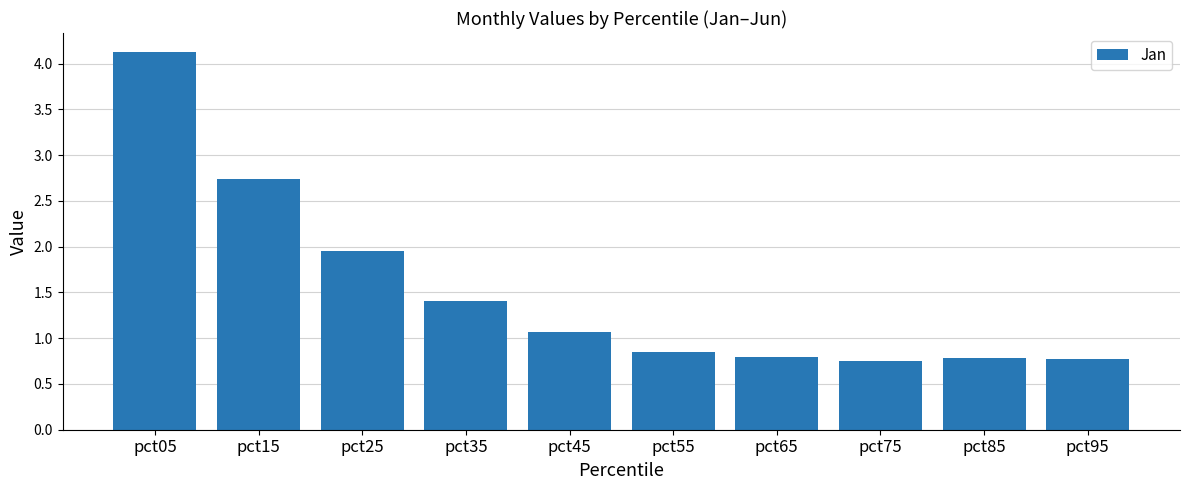

Where does the data first go above 1?

pct05